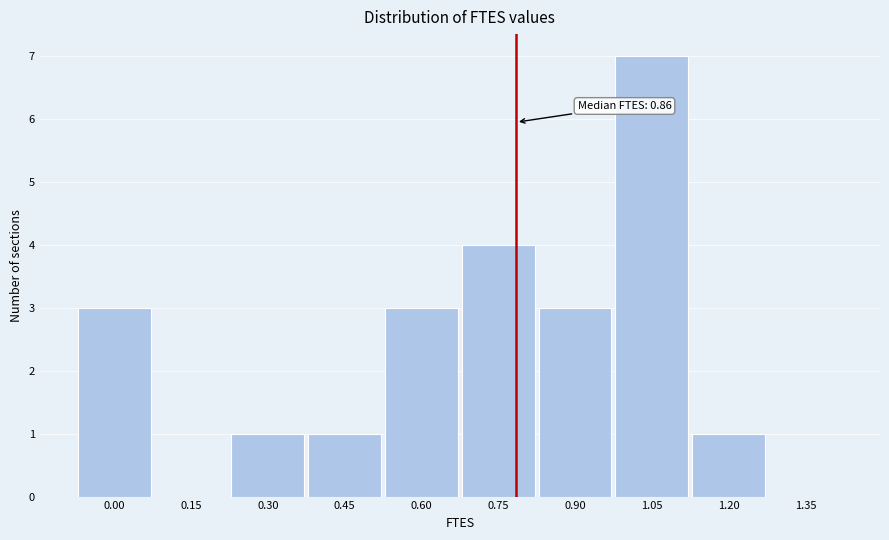

Reading right to left, transcribe all the data shown in this chart.

1.35=0	1.20=1	1.05=7	0.90=3	0.75=4	0.60=3	0.45=1	0.30=1	0.15=0	0.00=3